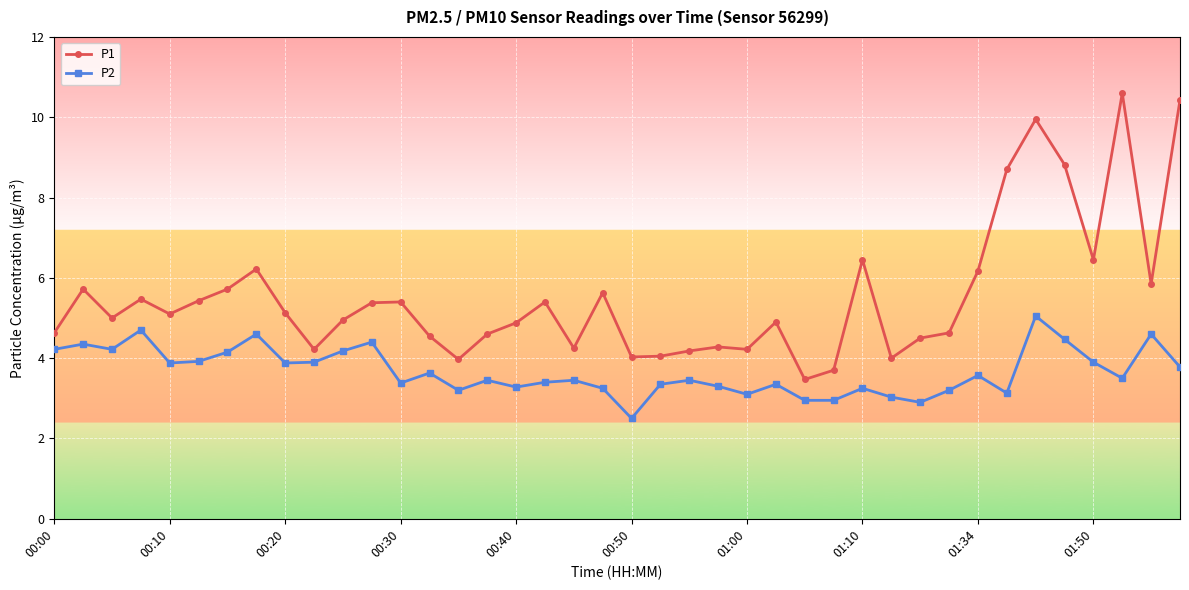

At how many categories does at least one series exceed 9?

3